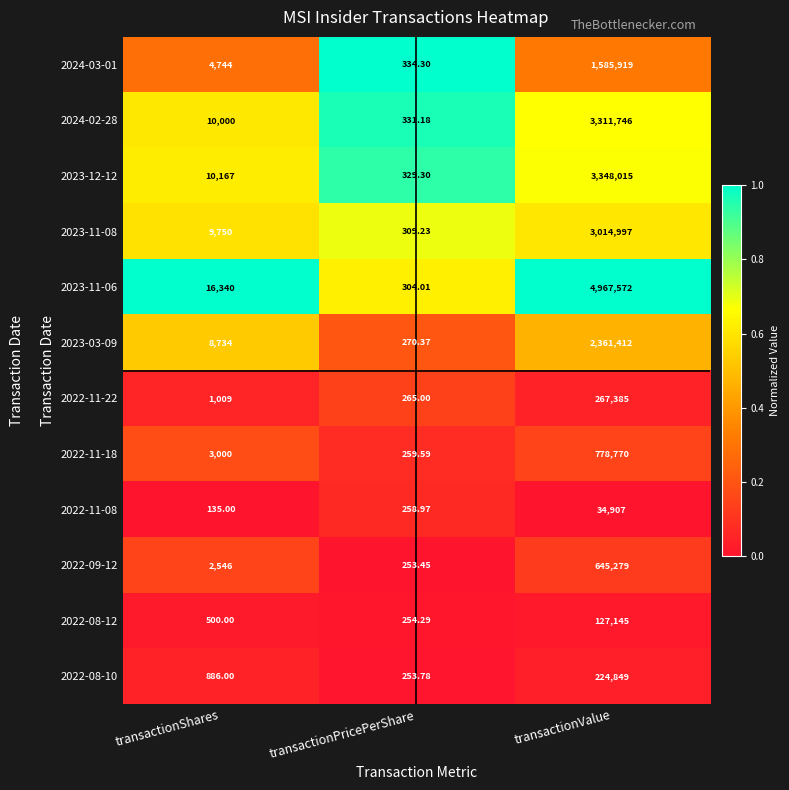

List the labels in order of 2022-11-22 value, smallest first.

transactionPricePerShare, transactionShares, transactionValue